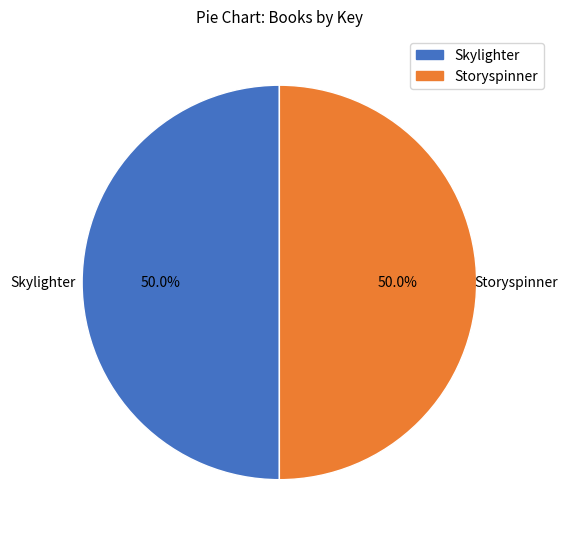

True or false: Skylighter accounts for 35% of the total.

False